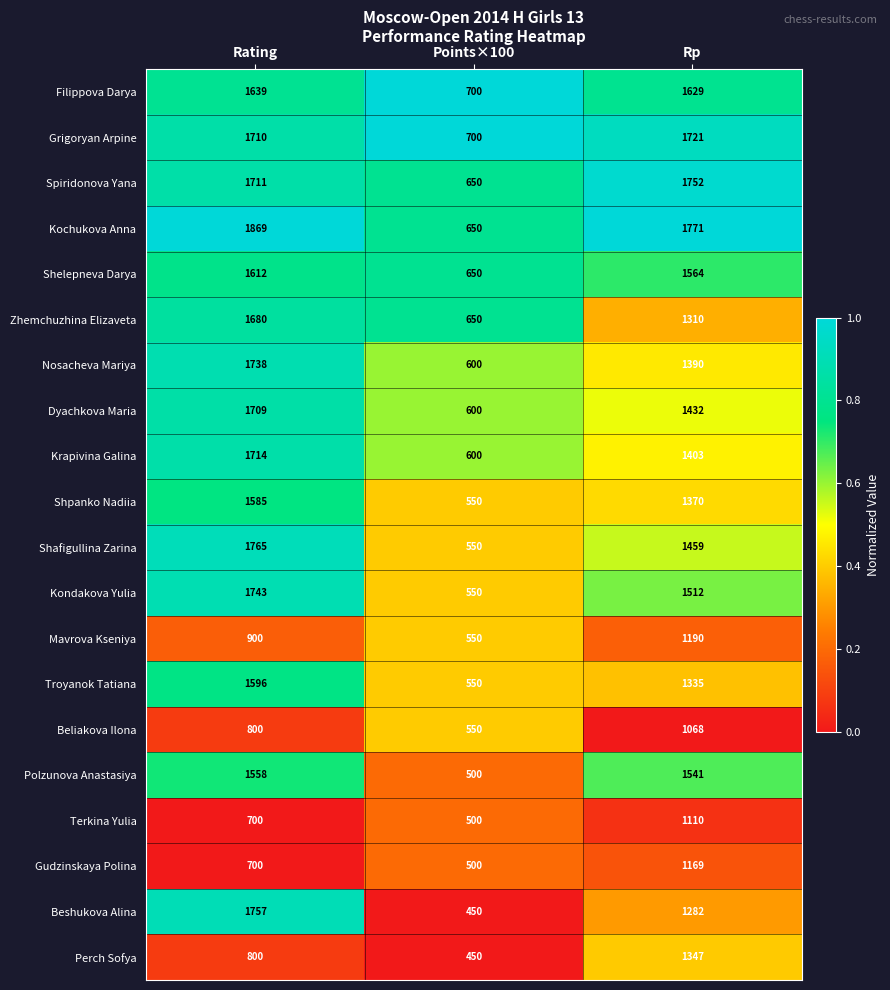

At which label does Troyanok Tatiana first exceed 1335?

Rating